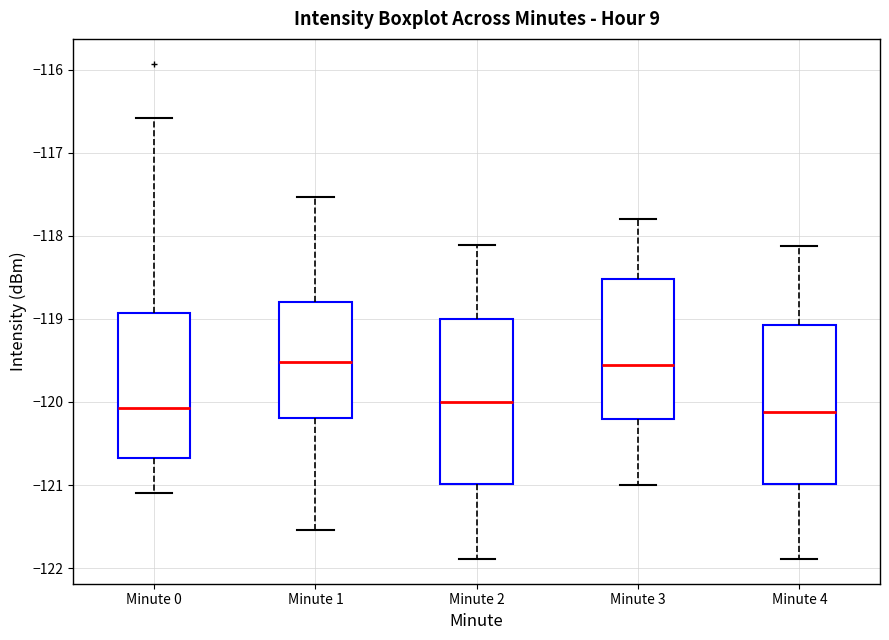

Reading left to right, read every box against the y-axis: the position of its median line, the range the box covers, and the ends of its whiskers. The values are not printed on the chart, so give them approximately, as read against the axis.

Minute 0: median -120.1, box -120.7 to -118.9, whiskers -121.1 to -116.6
Minute 1: median -119.5, box -120.2 to -118.8, whiskers -121.5 to -117.5
Minute 2: median -120.0, box -121.0 to -119.0, whiskers -121.9 to -118.1
Minute 3: median -119.5, box -120.2 to -118.5, whiskers -121.0 to -117.8
Minute 4: median -120.1, box -121.0 to -119.1, whiskers -121.9 to -118.1